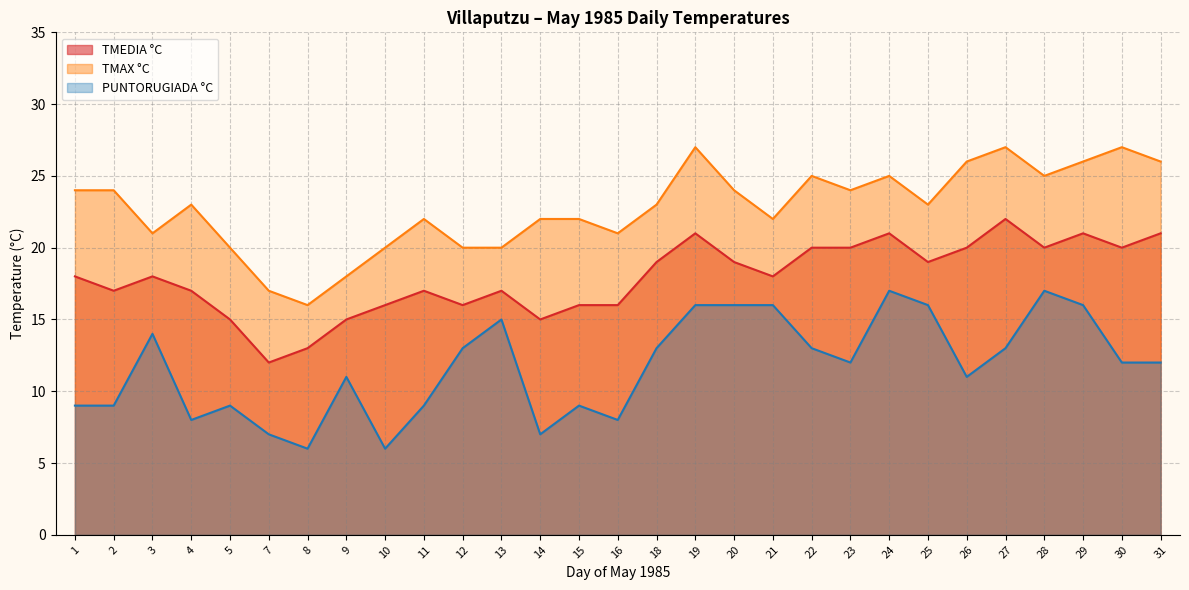

What is the difference between the highest and lowest values at 15?

13